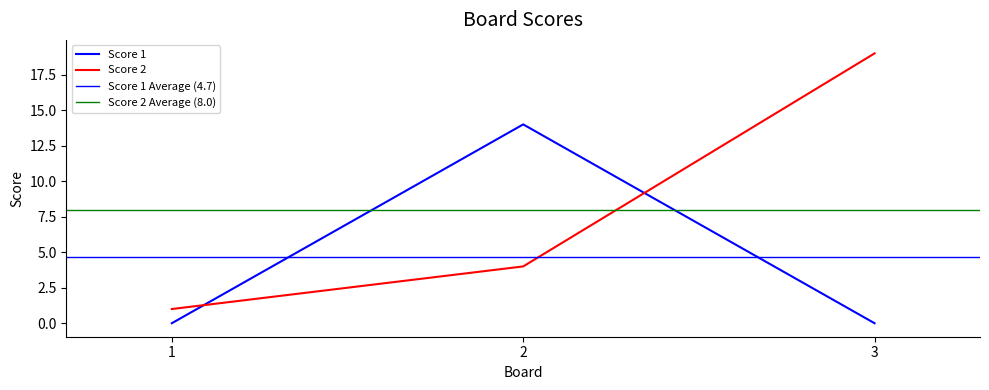

Which label corresponds to the smallest value in the chart?

1